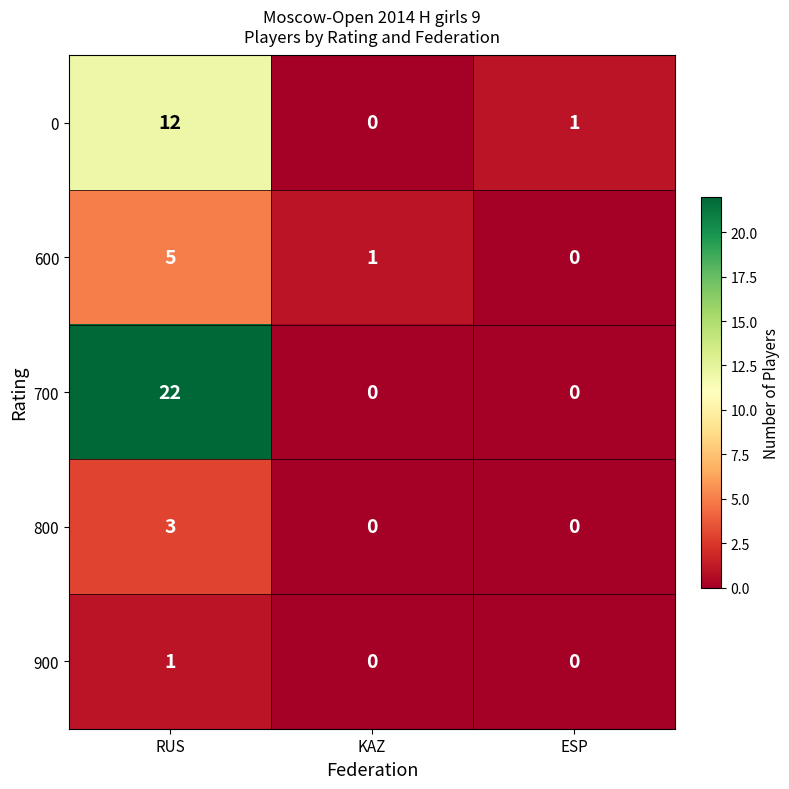

What is the total value across all series at ESP?

1